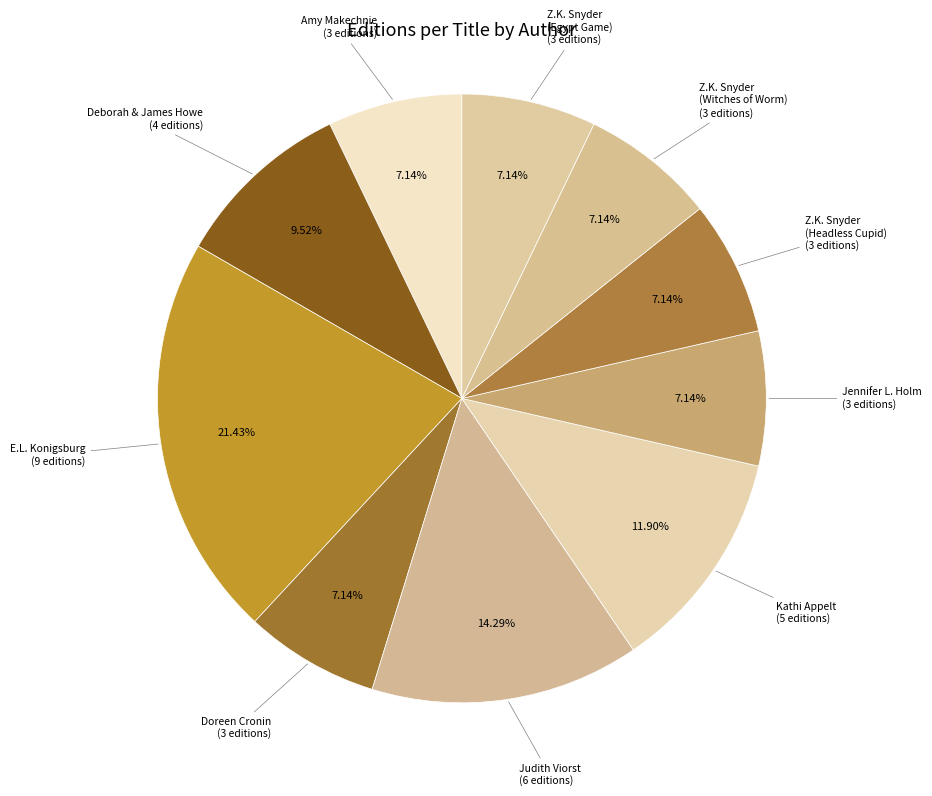

Does any single category account for the majority?

No